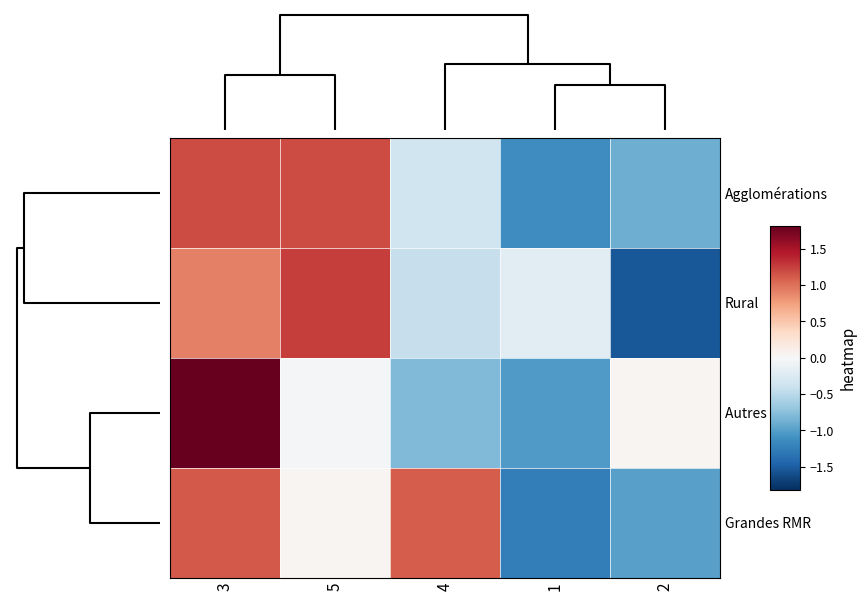

Which label corresponds to the largest value in the chart?

3